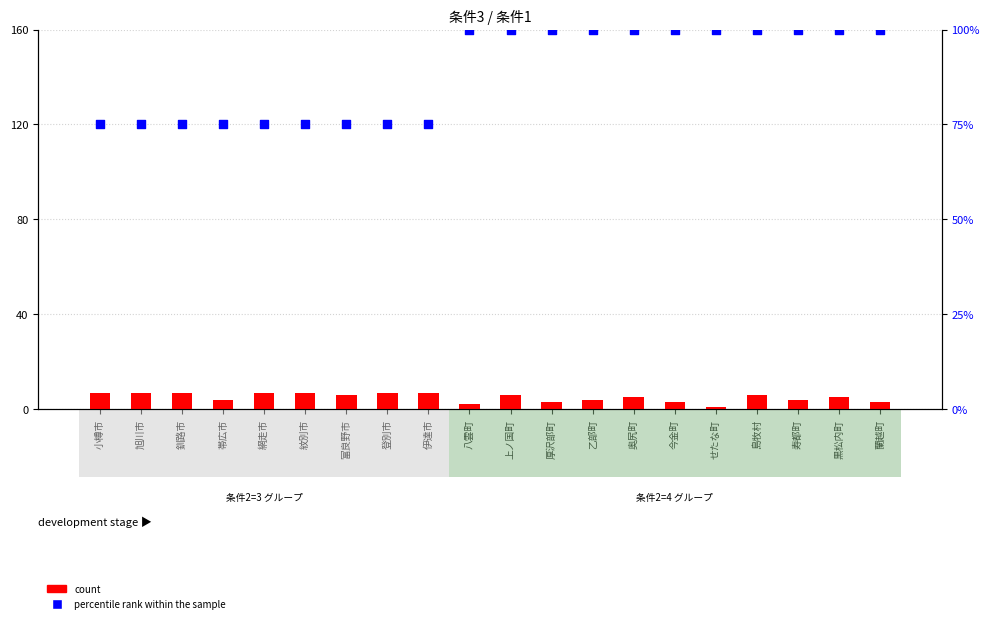

What are all the series names shown in the legend?

count, percentile rank within the sample